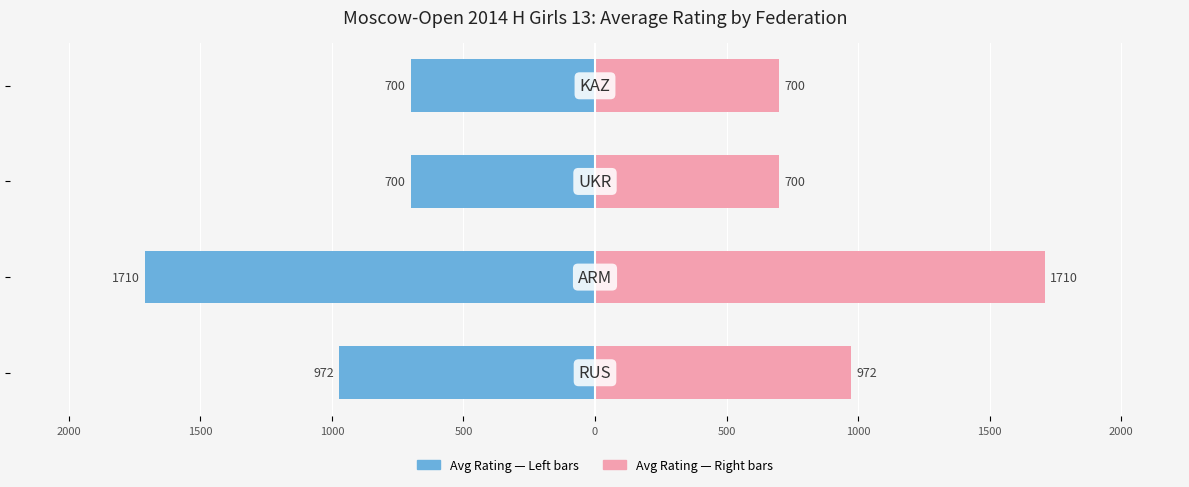

How many groups of bars are there?

4